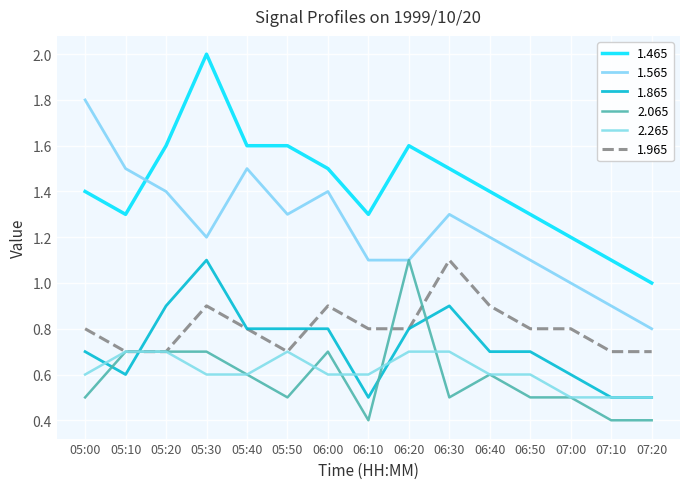

How many lines are shown in the chart?

6